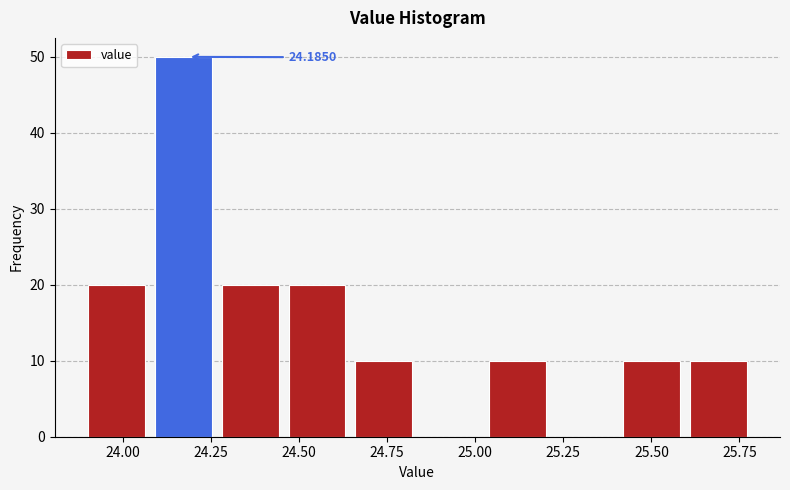

Read against the x-axis, roughly where is the centre of the tallest bar?

24.15